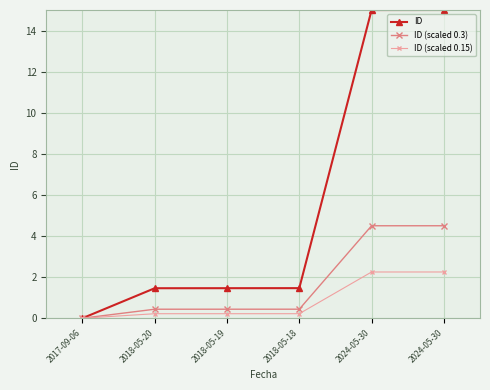

True or false: ID has more than 1 points higher than both neighbors.

False